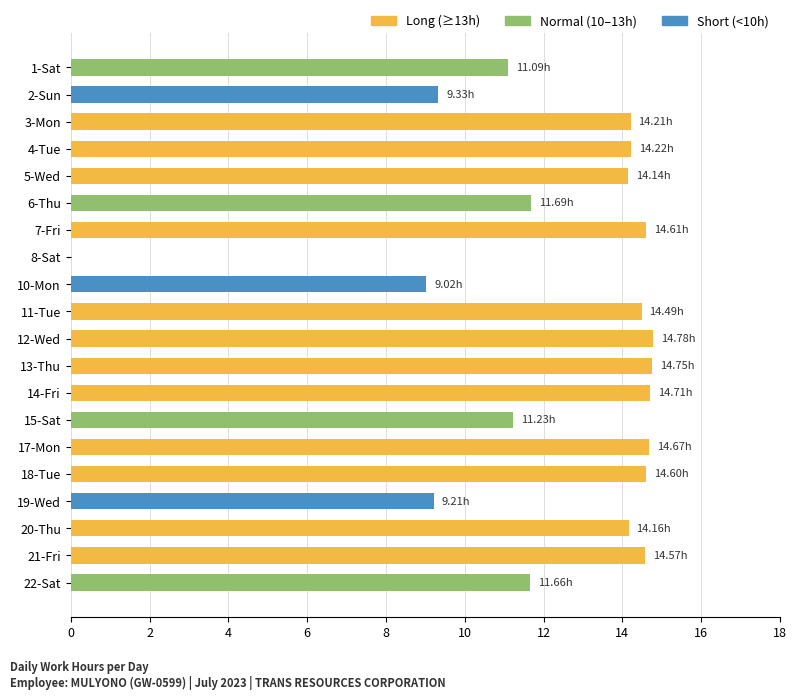

The chart shows a value of 14.6 at 21-Fri. True or false?

True